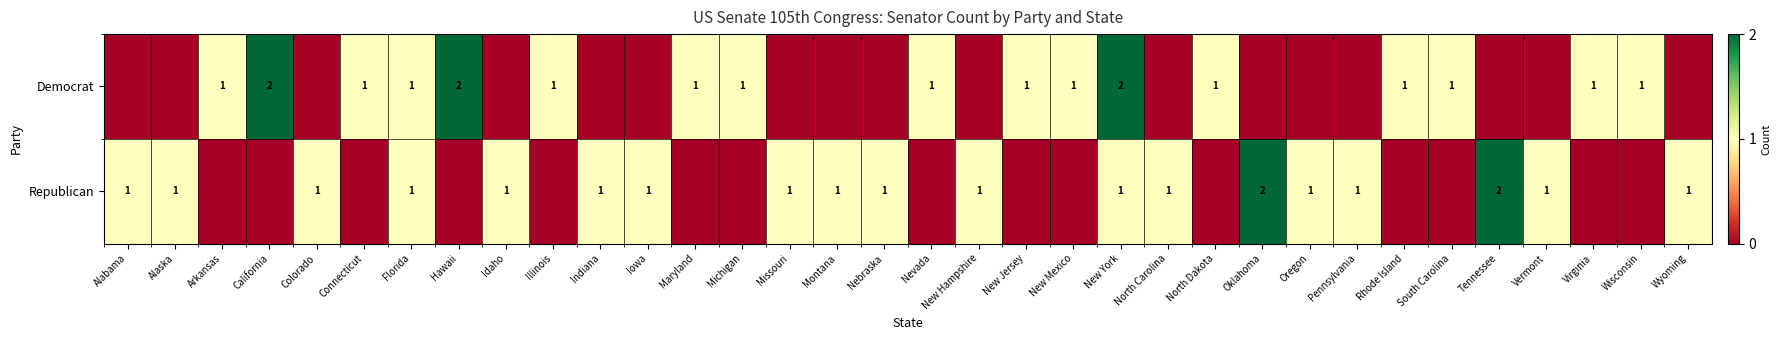

The Democrat series shows 2 at Connecticut. True or false?

False